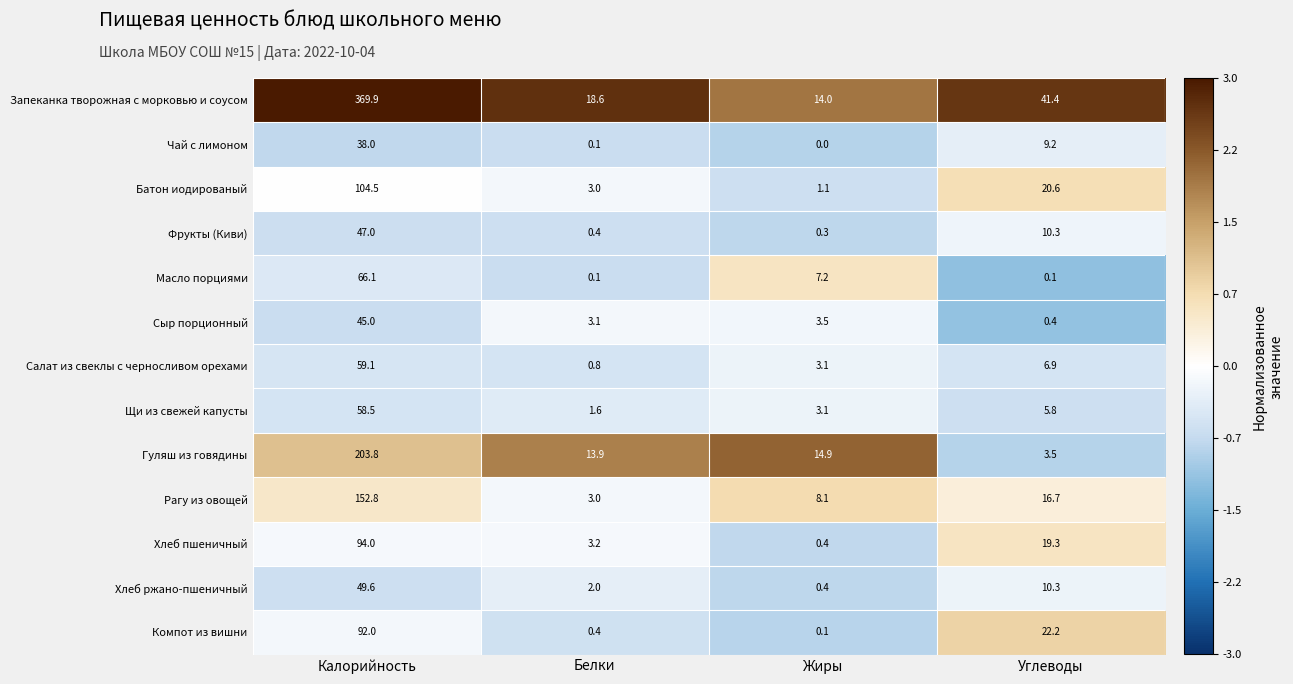

Which series has the largest total across all categories?

Запеканка творожная с морковью и соусом